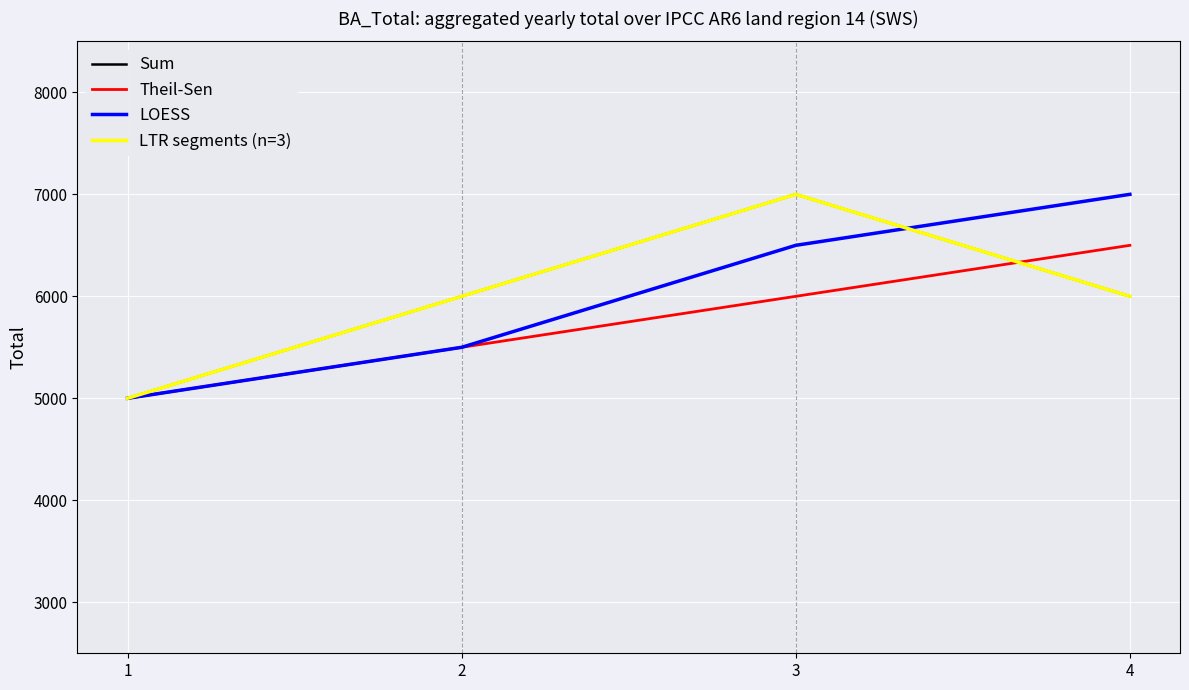

At 3, list the series in order from smallest to largest.

Theil-Sen, LOESS, Sum, LTR segments (n=3)